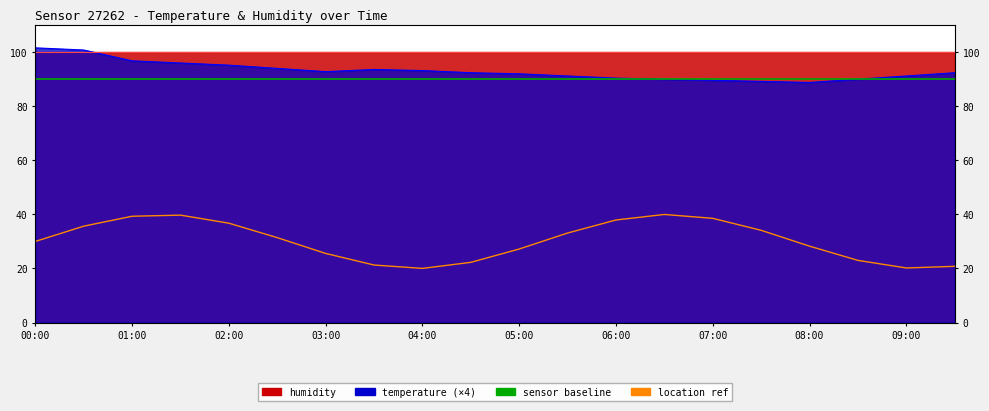

Is the value of sensor baseline at 06:00 greater than the value of temperature line at 02:00?

No